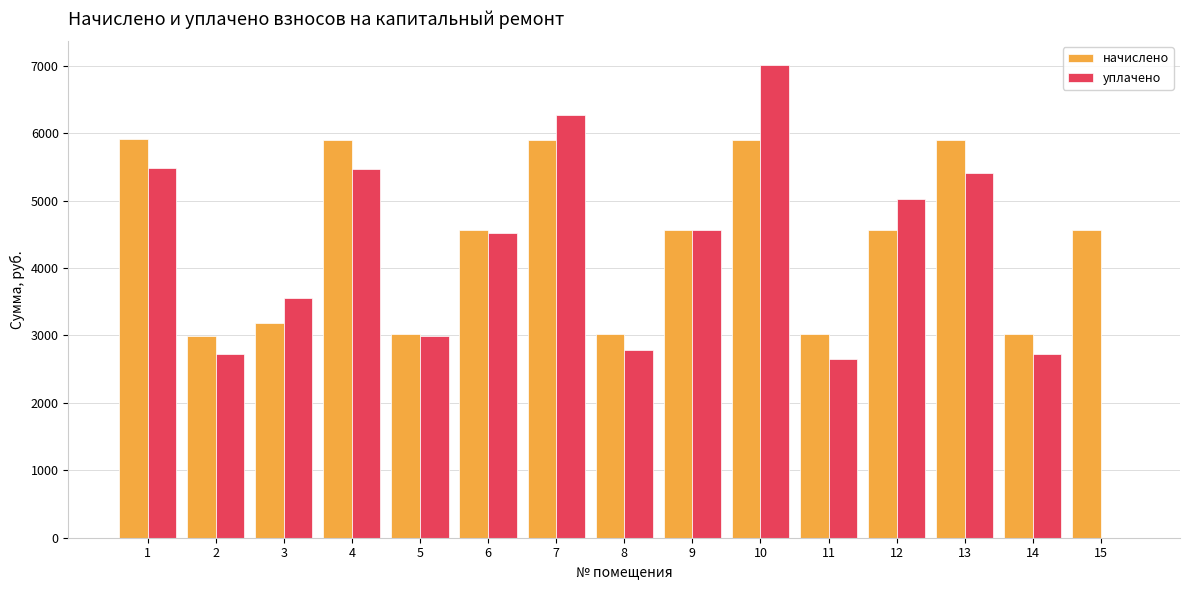

Is it true that начислено equals 4561.6 at 15?

True